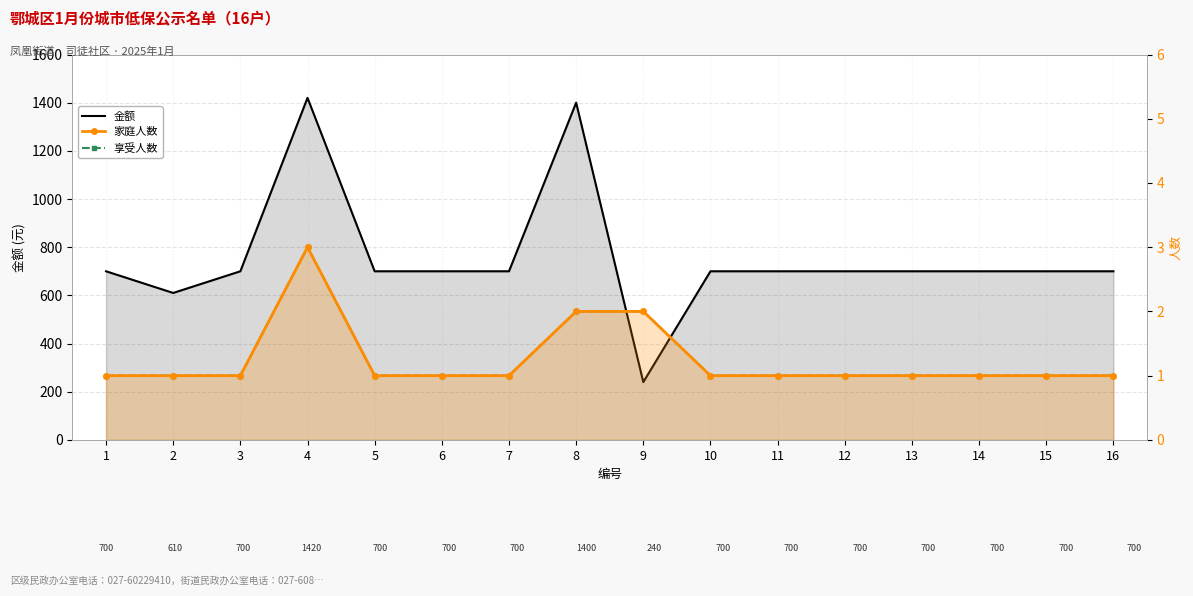

At how many categories does at least one series exceed 241?

15